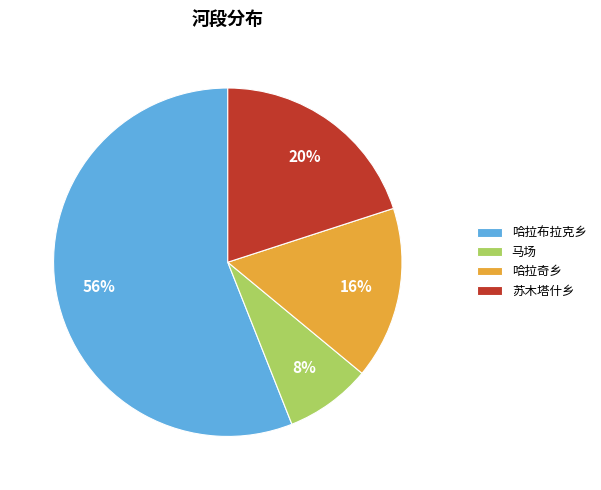

Do 苏木塔什乡 and 哈拉布拉克乡 together represent more than half of the pie?

Yes